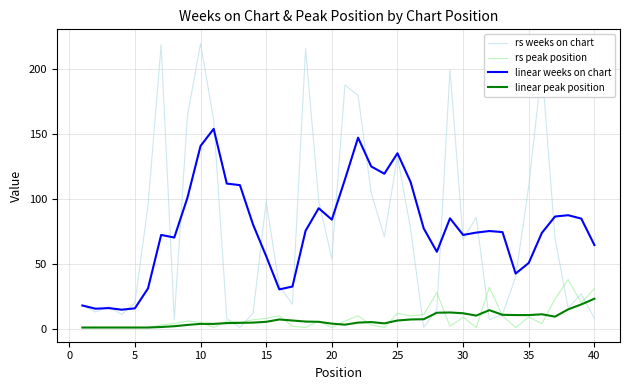

What is the average value of the linear weeks on chart series?

77.3